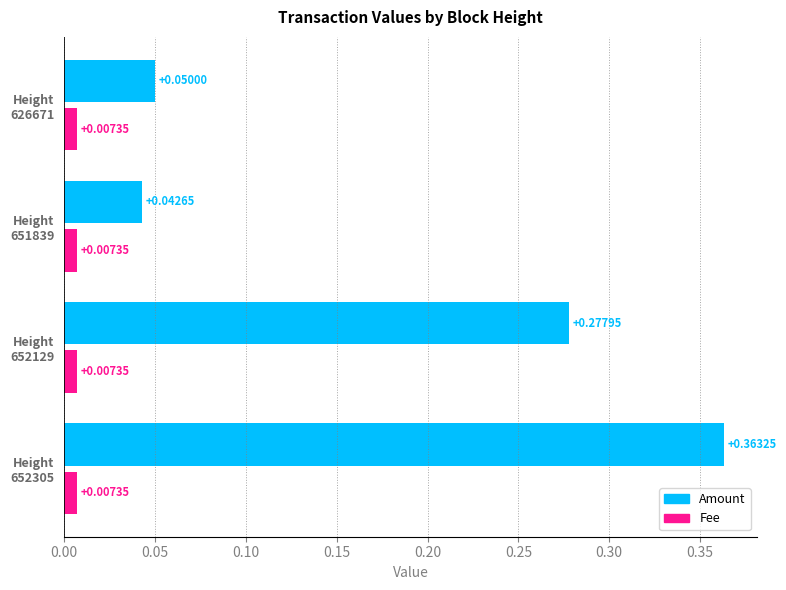

Which series has the largest range (max minus min)?

Amount